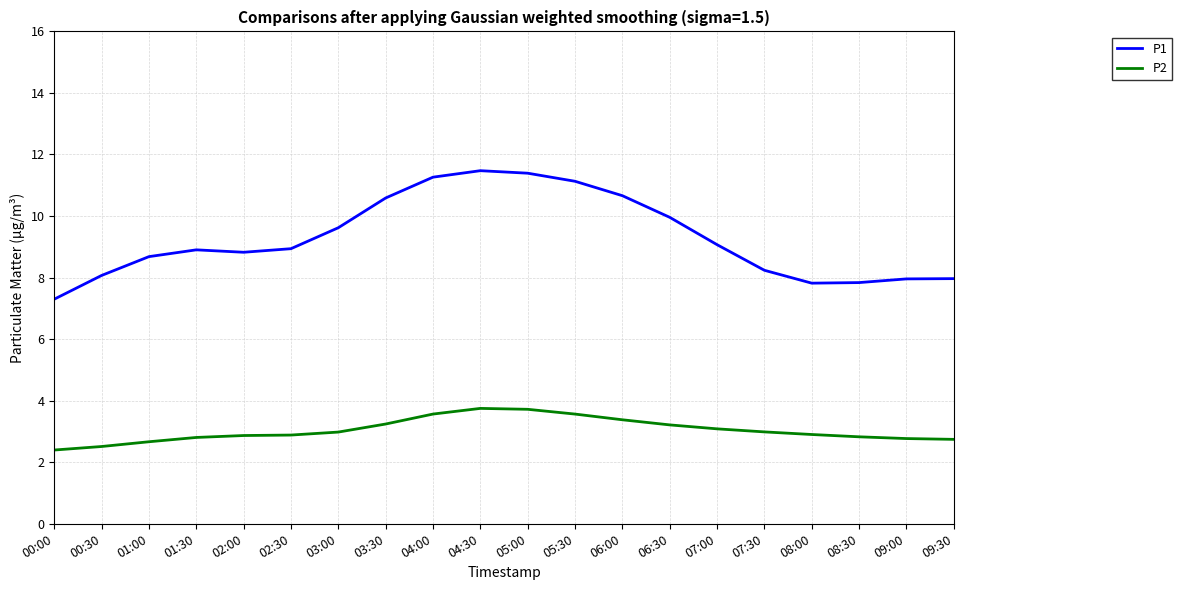

How many lines are shown in the chart?

2